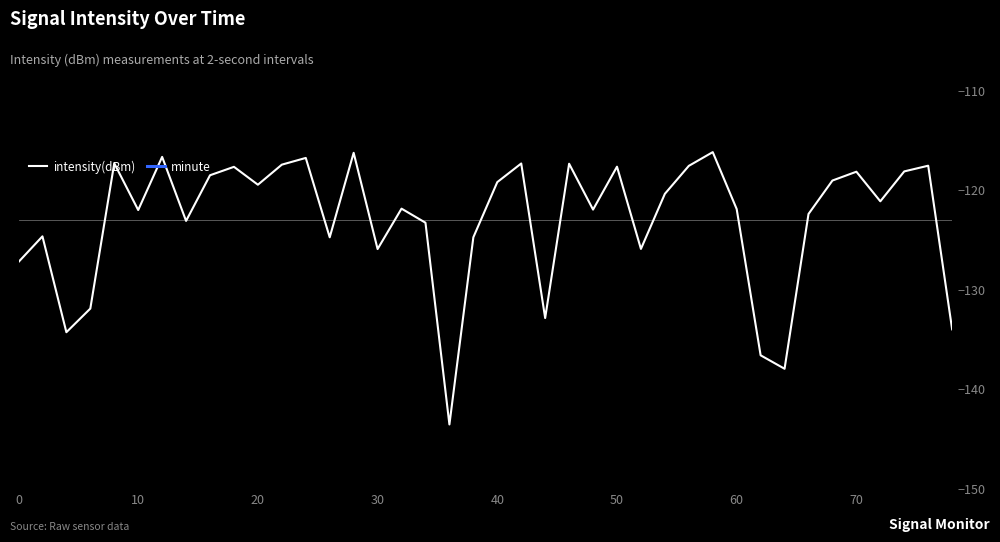

Which has a higher value, 20 or 10?

20